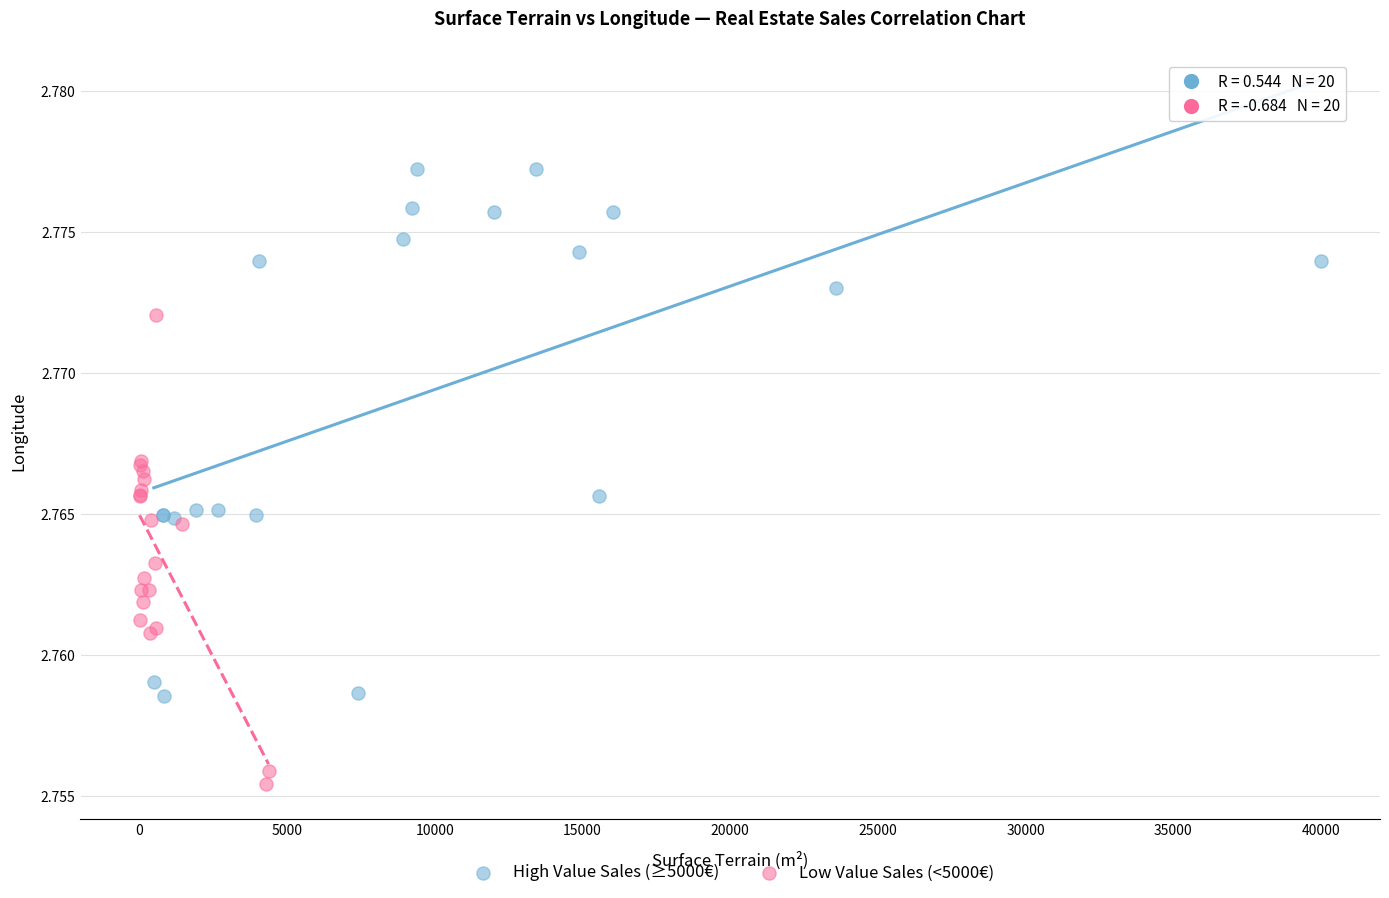

Which series contains the lowest Y value?

Low Value Sales (<5000€)